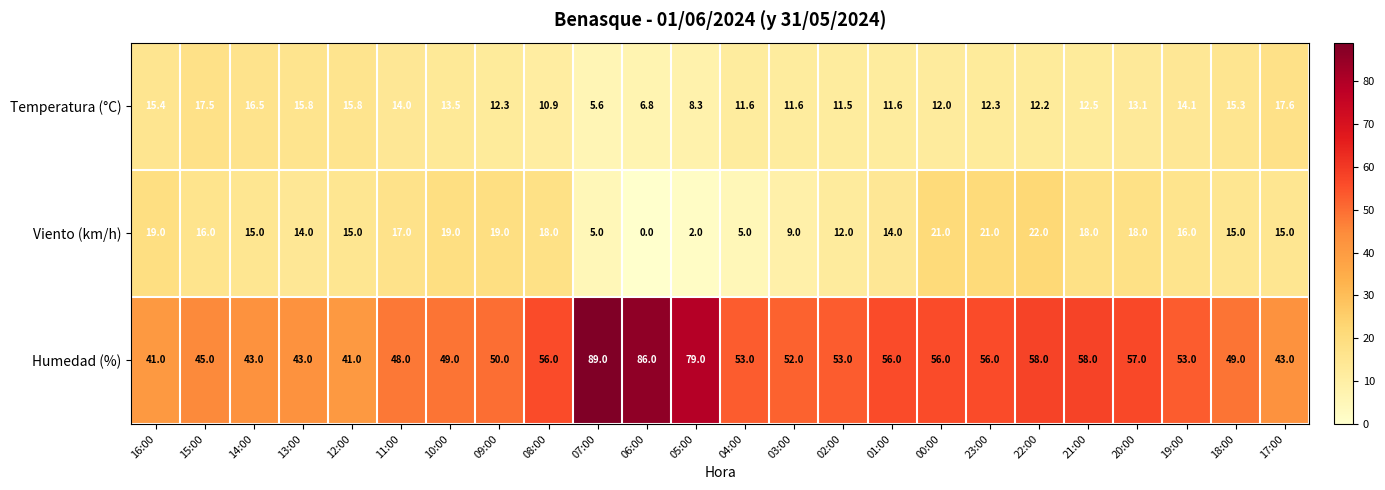

The value of Temperatura (°C) at 00:00 is 4.7. True or false?

False